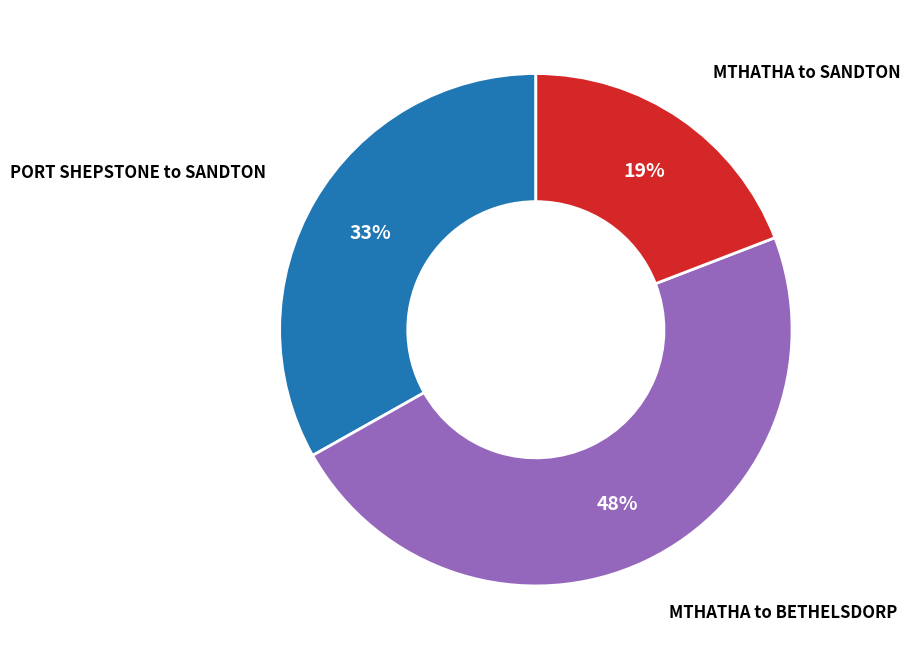

Does any single category account for the majority?

No